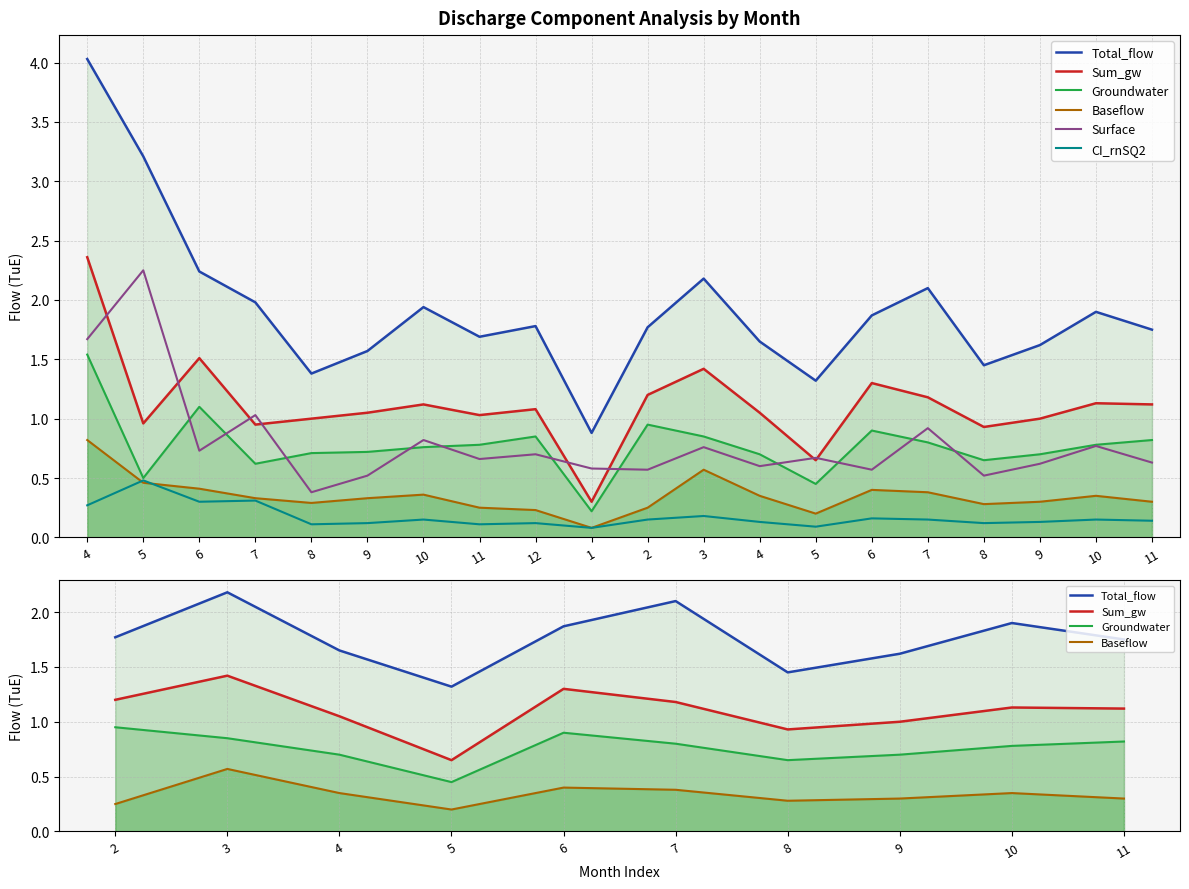

True or false: Surface and CI_rnSQ2 cross at least once.

False